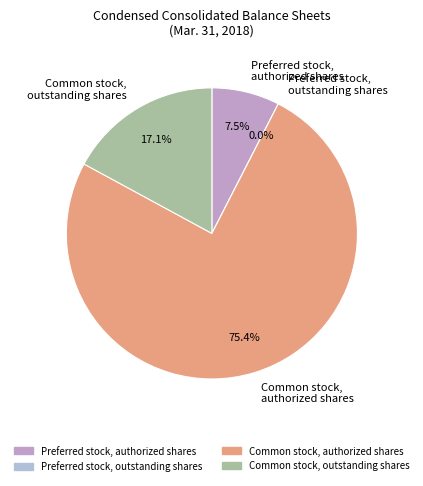

Approximately how many times larger is the value at Common stock,
outstanding shares compared to Preferred stock,
authorized shares?

2.3